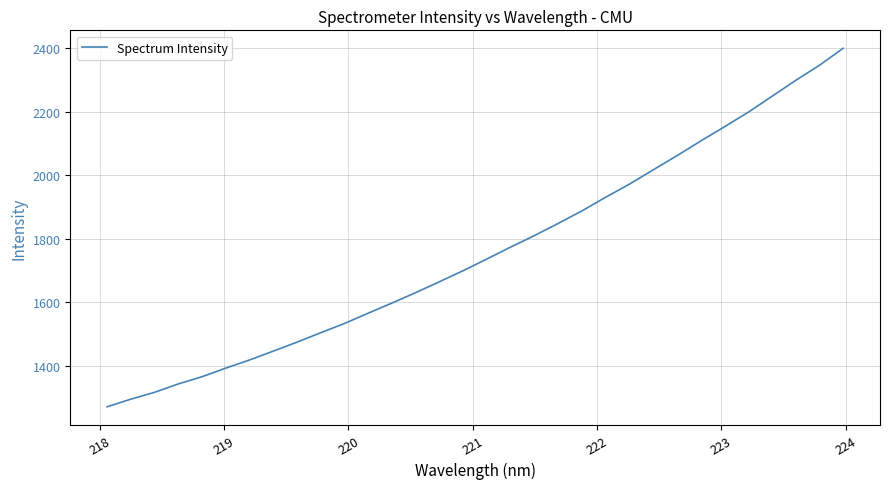

What is the difference between the maximum and minimum values?

1128.1